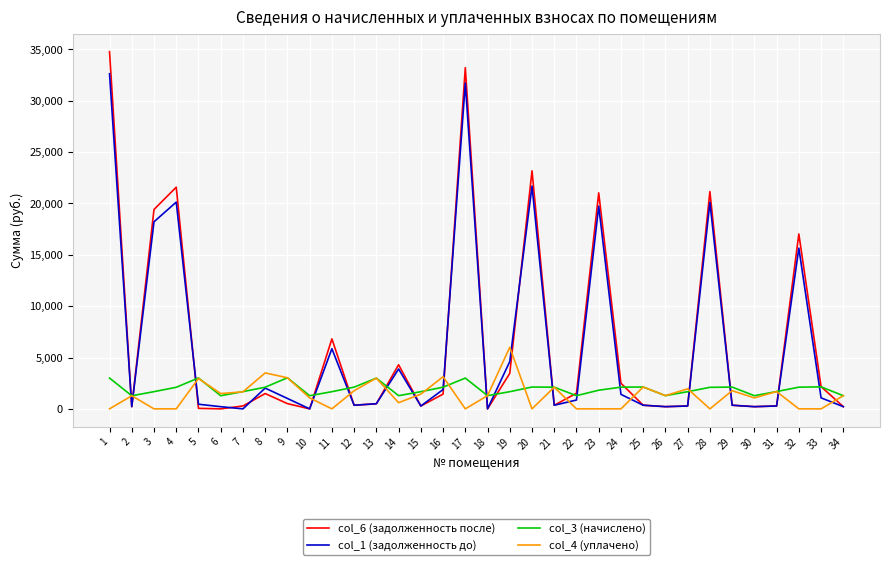

How many categories are shown in the chart?

34